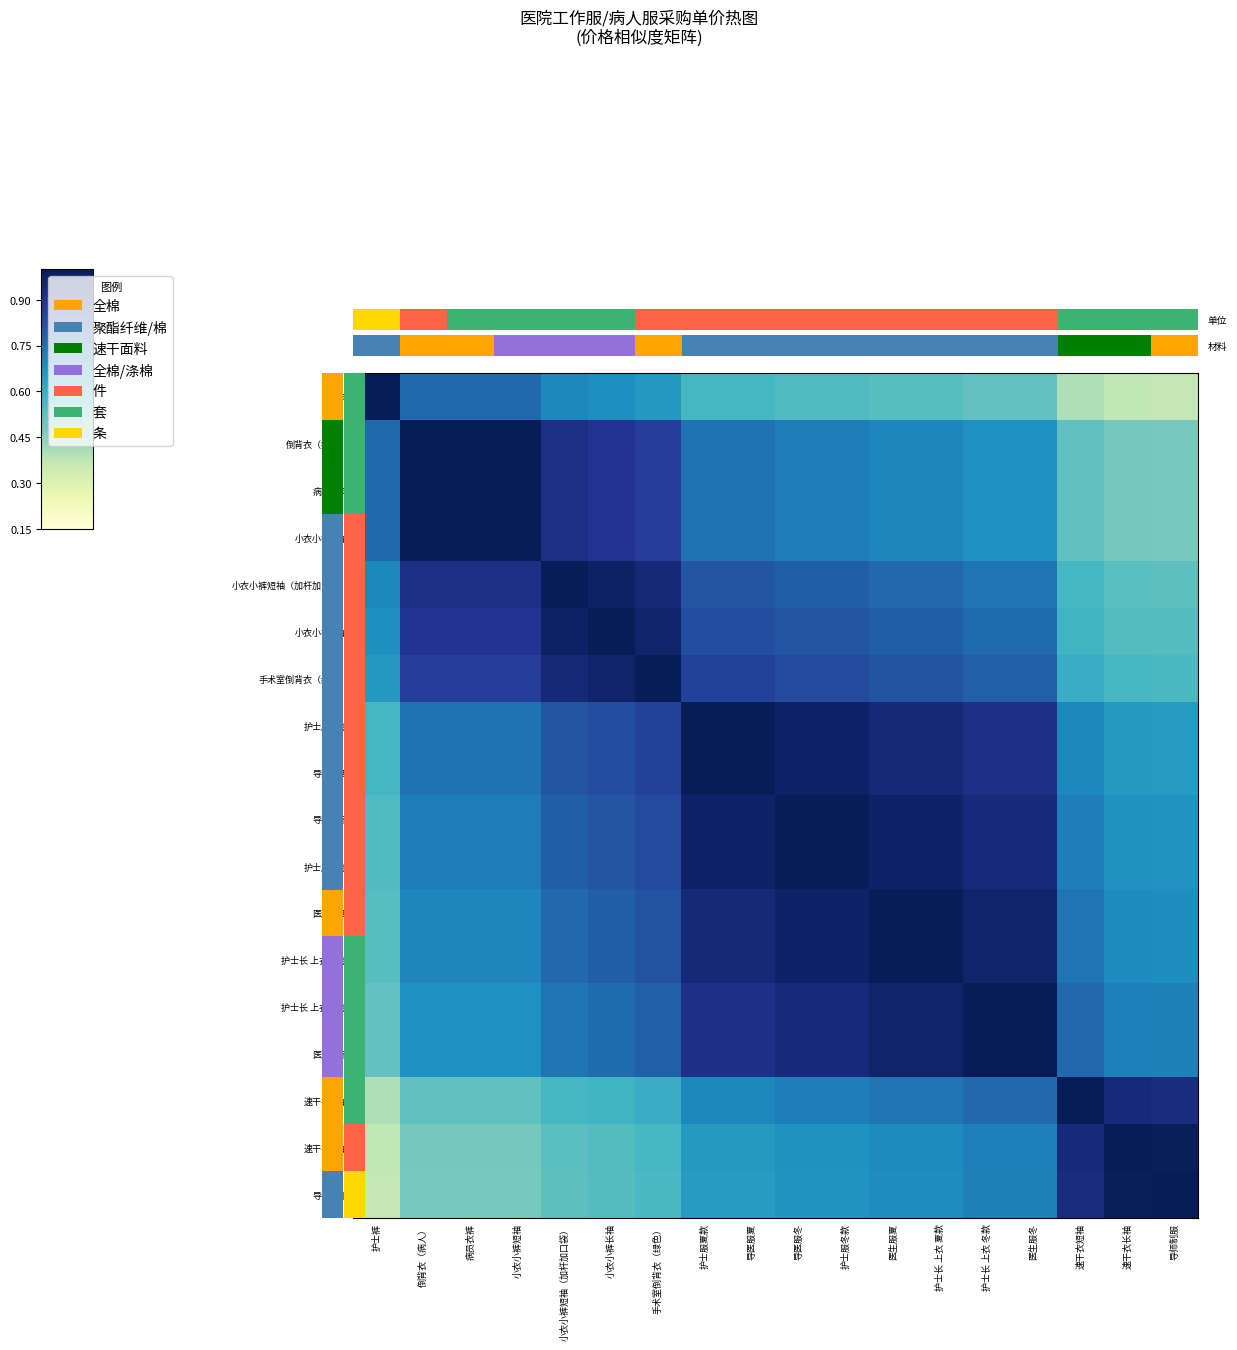

At which label is 导师制服 closest to 0?

护士裤